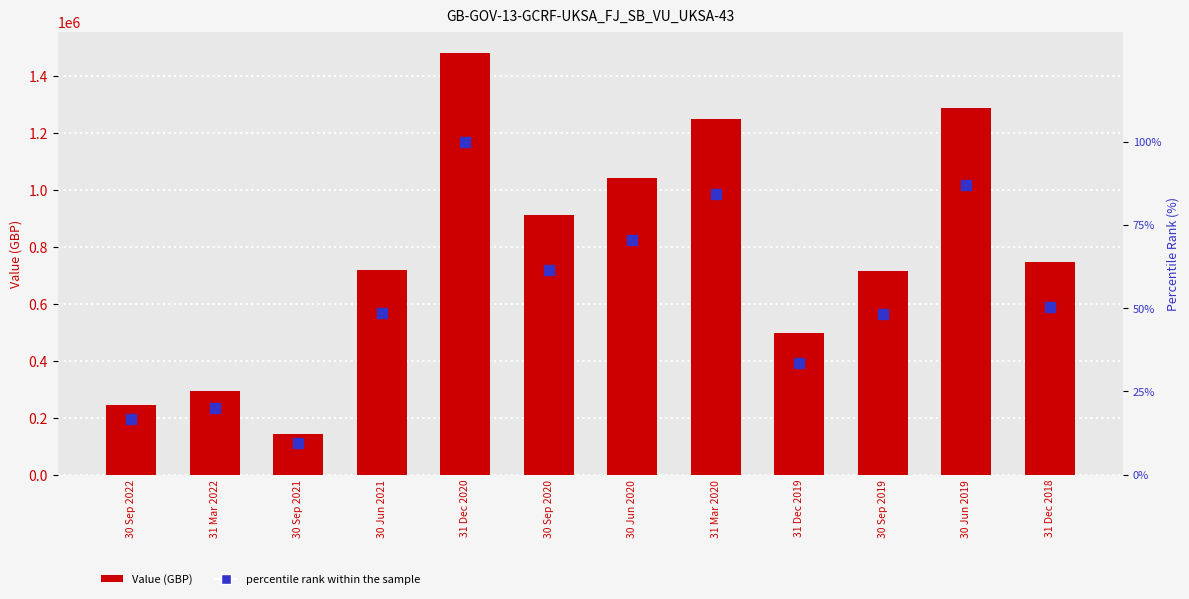

Where is Value (GBP) nearest to the value 812691?

31 Dec 2018